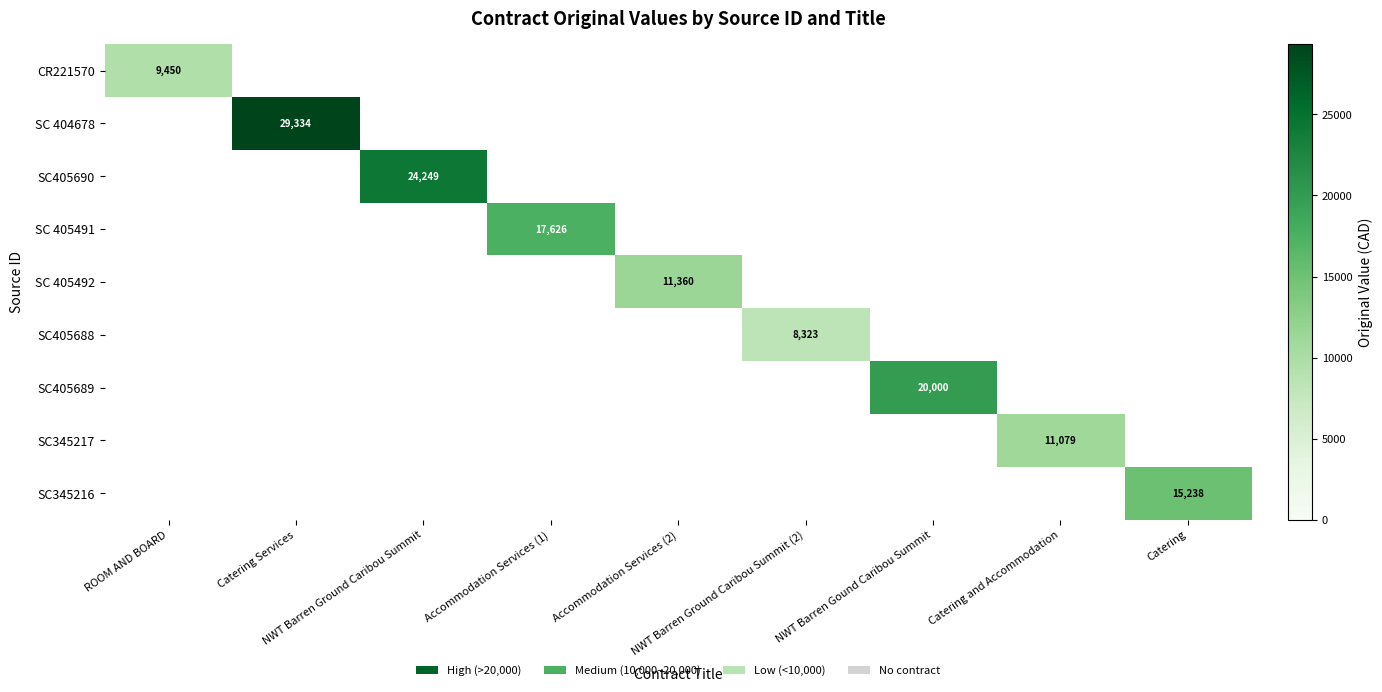

The SC345216 series shows -6772.5 at NWT Barren Ground Caribou Summit. True or false?

False